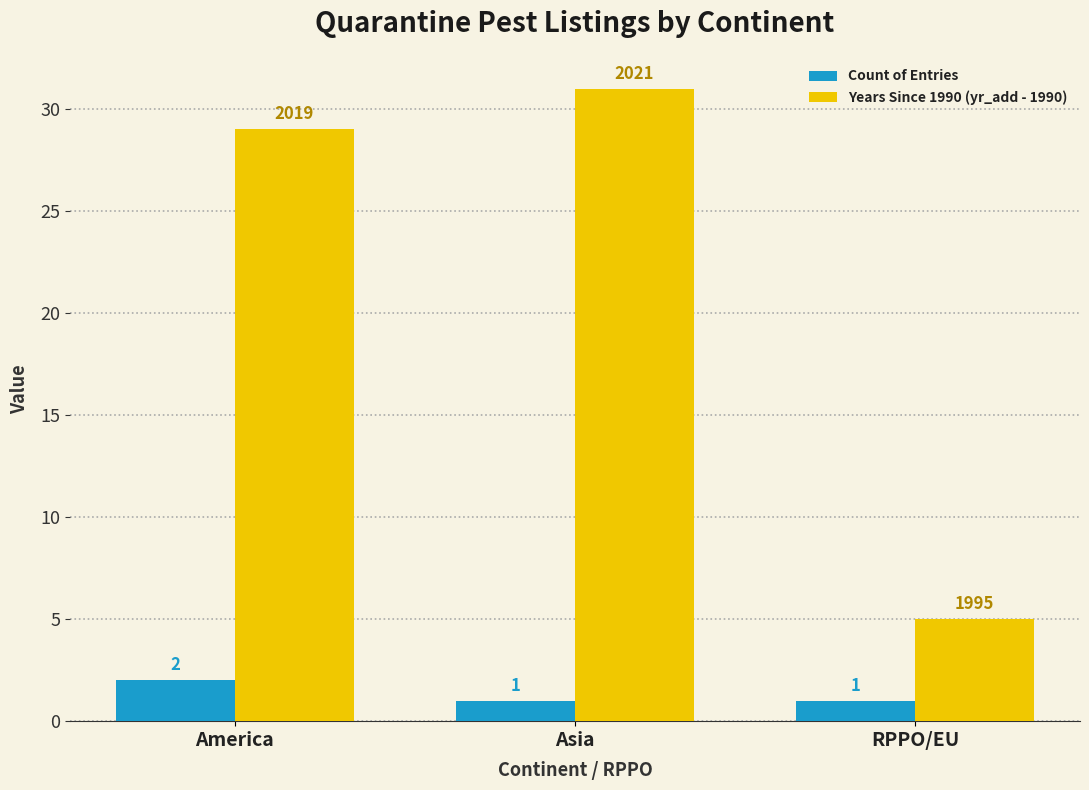

Reading left to right, what are all the values shown in this chart?

Count of Entries: 2	1	1
Years Since 1990 (yr_add - 1990): 29	31	5